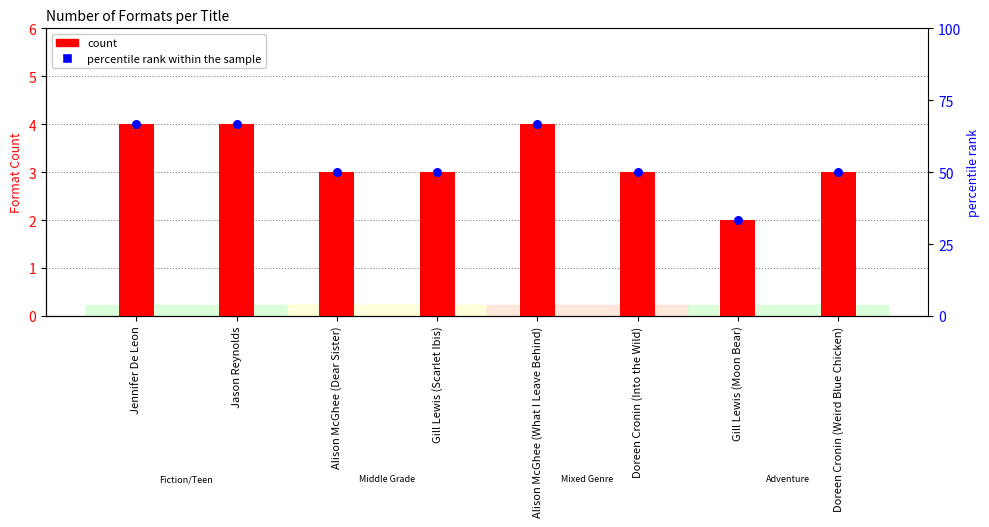

Which series contains the highest Y value?

count